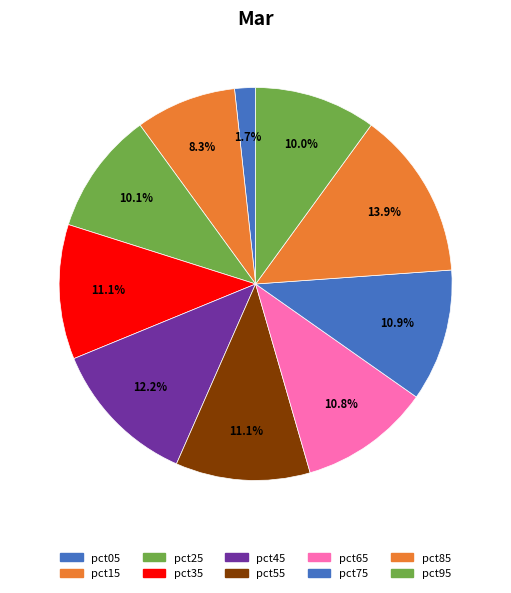

Is the sum of pct45 and pct75 greater than half?

No